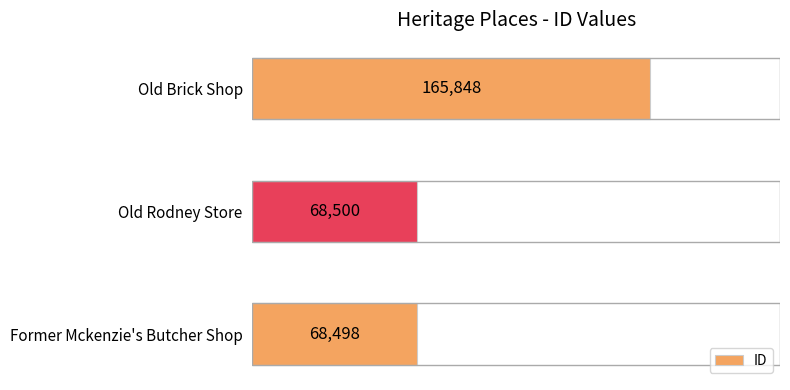

Reading bottom to top, extract all data points from this chart.

68498	68500	165848